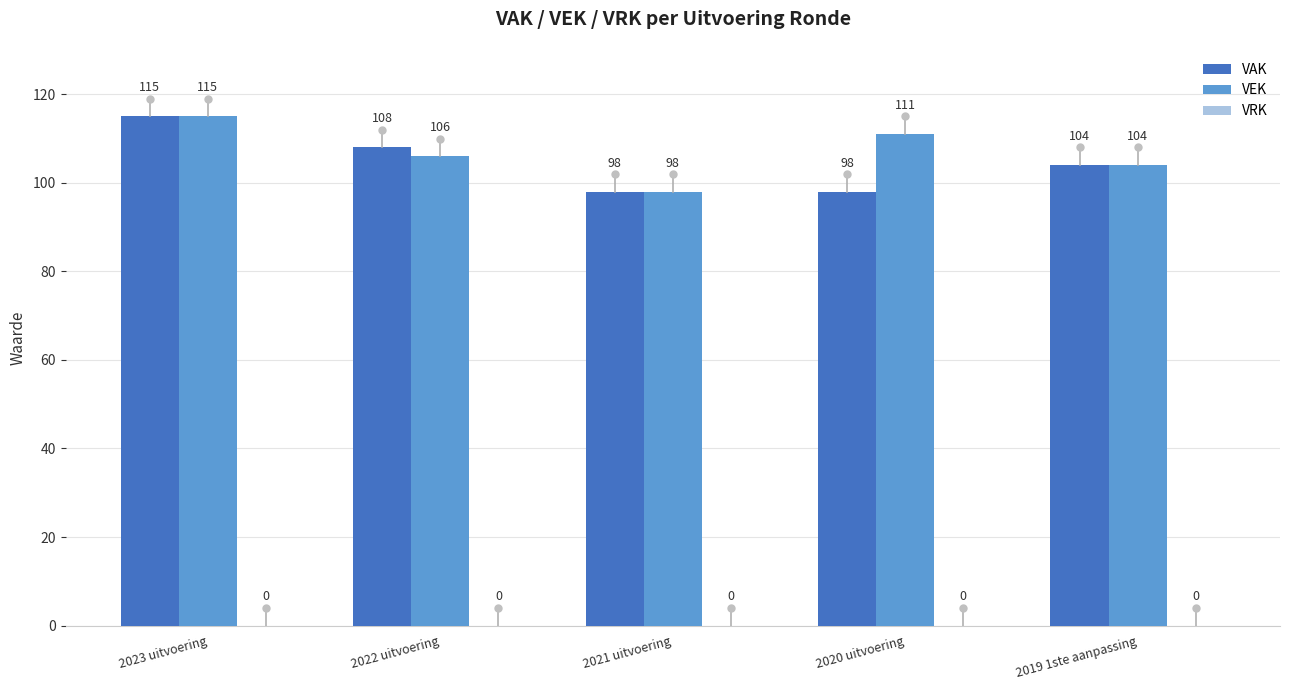

Does the chart contain stacked bars?

No